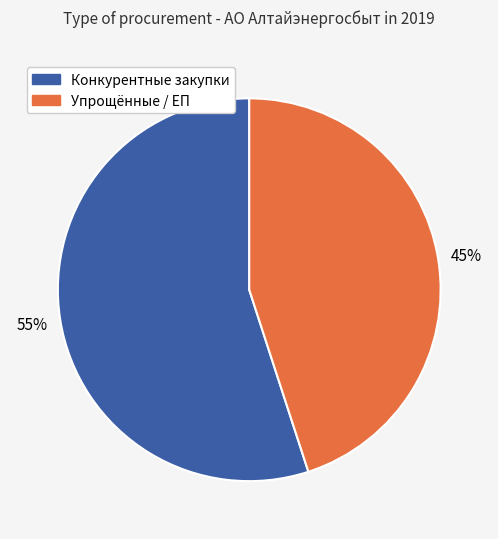

Is there any slice that represents more than half of the pie?

Yes